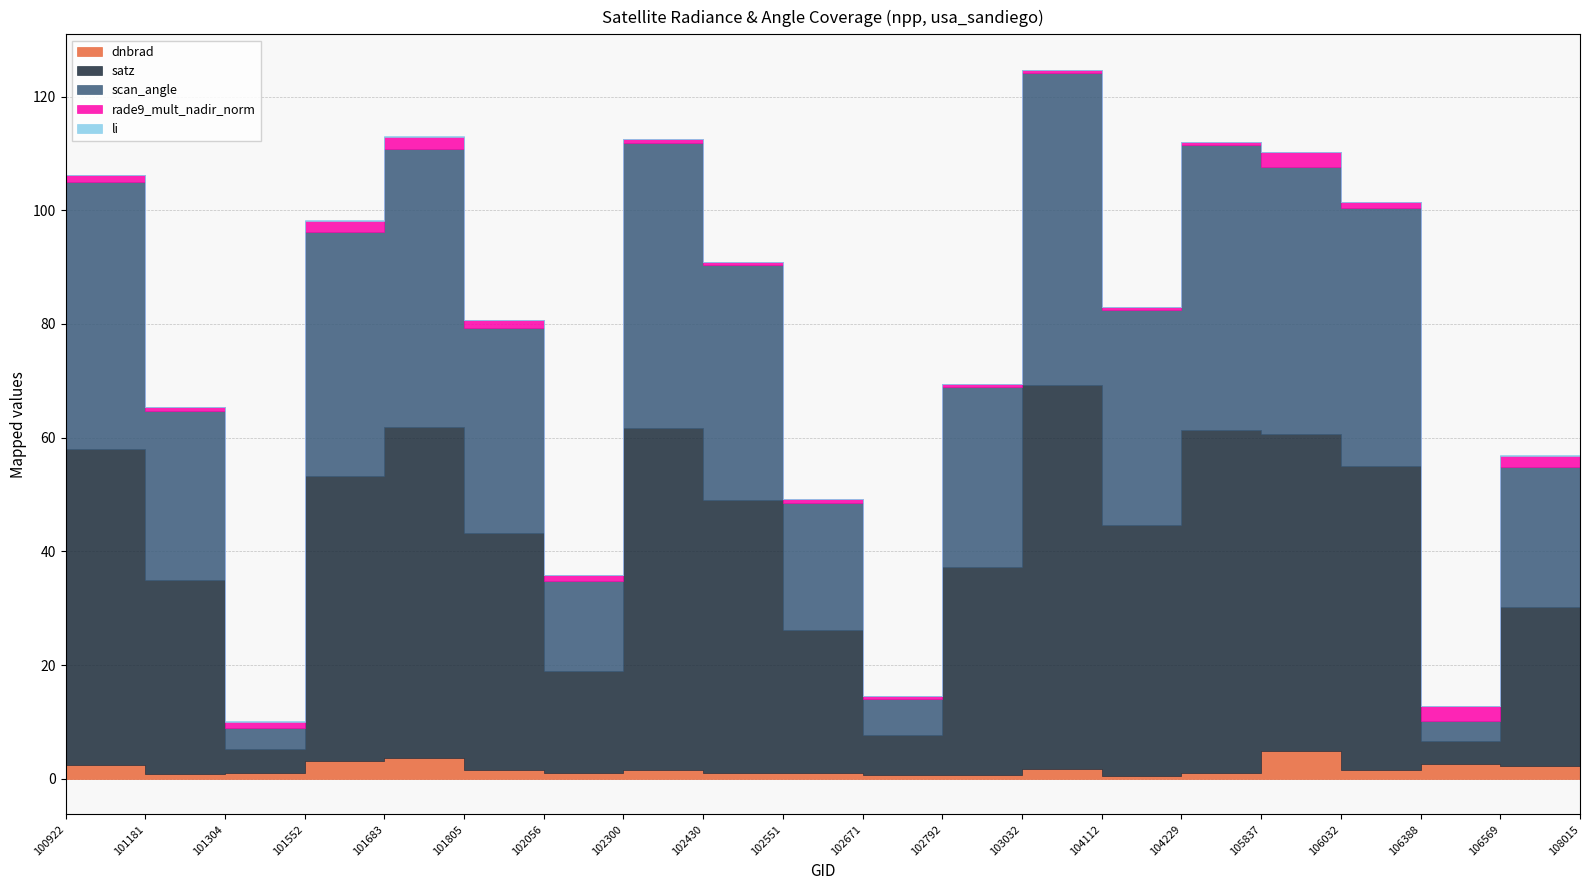

True or false: satz and scan_angle cross at least once.

False